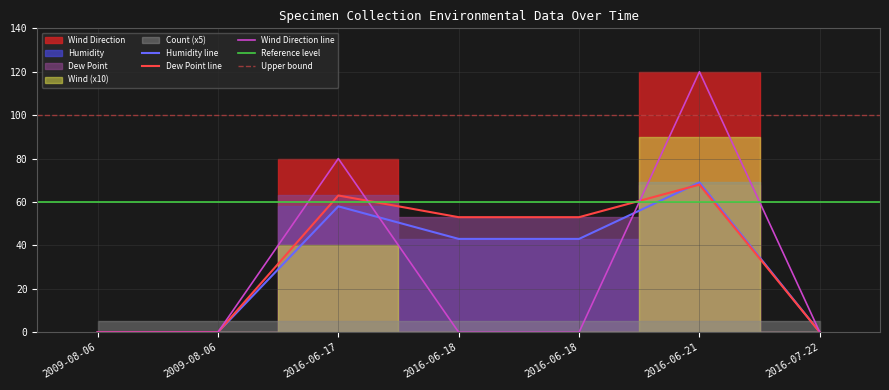

In Wind, how many points are higher than both neighbors (excluding endpoints)?

2